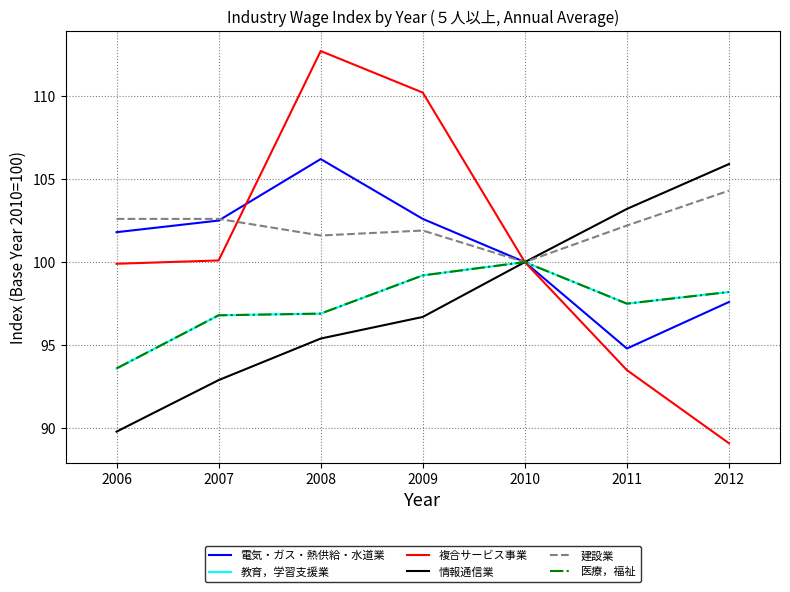

True or false: 医療，福祉 has a value of 96.9 at 2008.

True